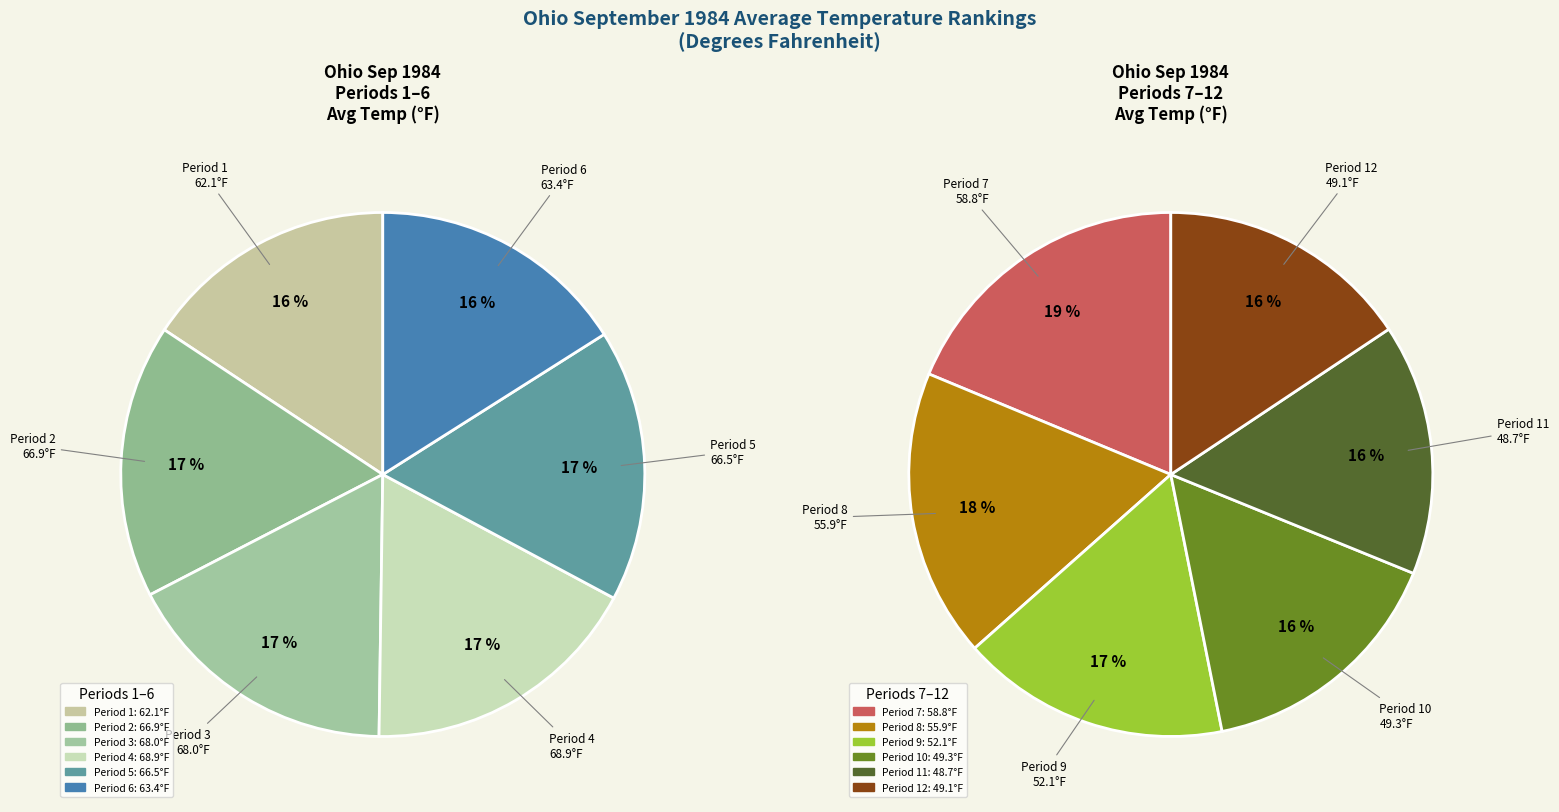

To the nearest percent, what is the difference between the largest and smallest slice percentages?

3%